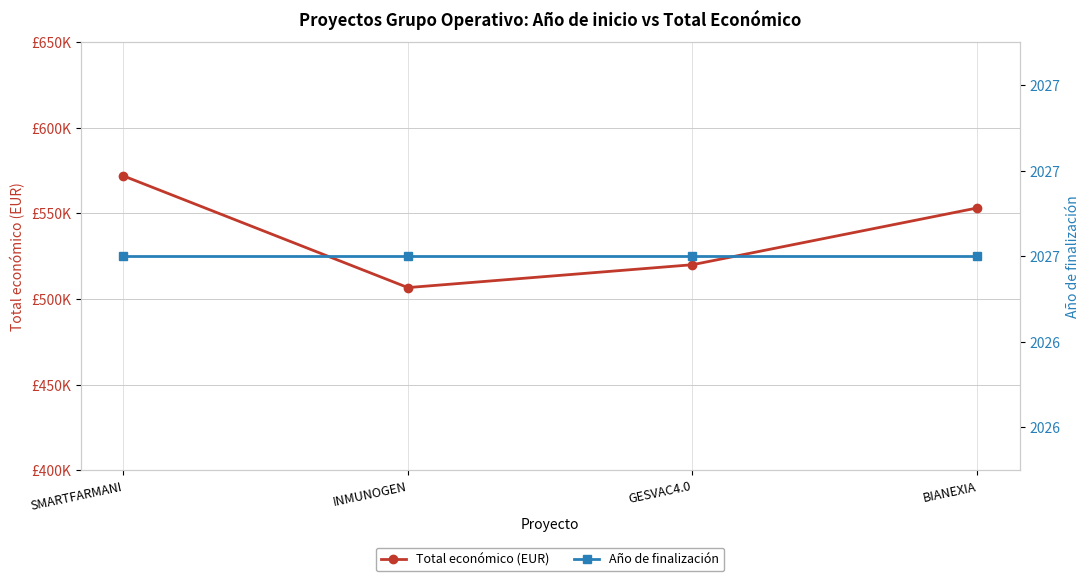

How many distinct data groups are displayed?

2